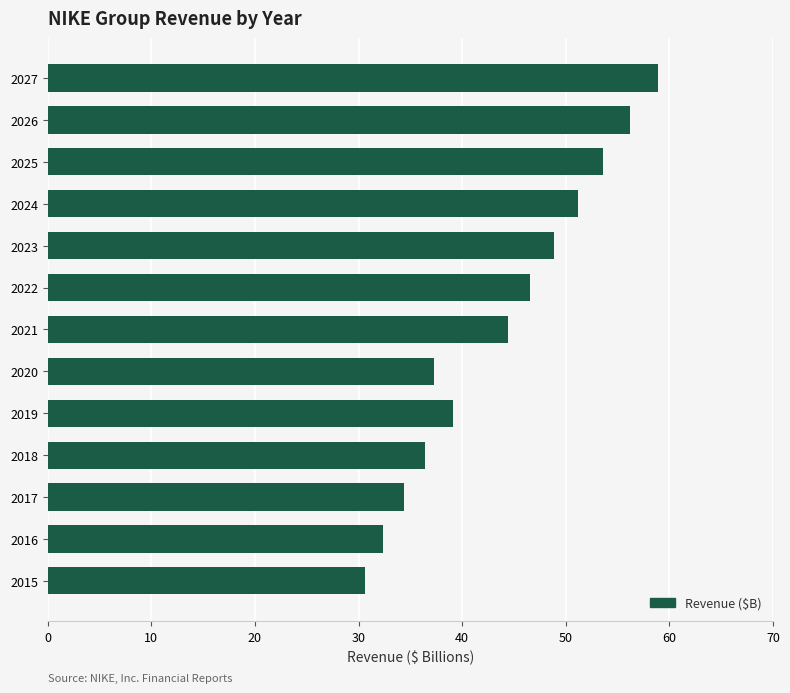

Rank the categories by value from highest to lowest.

2027, 2026, 2025, 2024, 2023, 2022, 2021, 2019, 2020, 2018, 2017, 2016, 2015